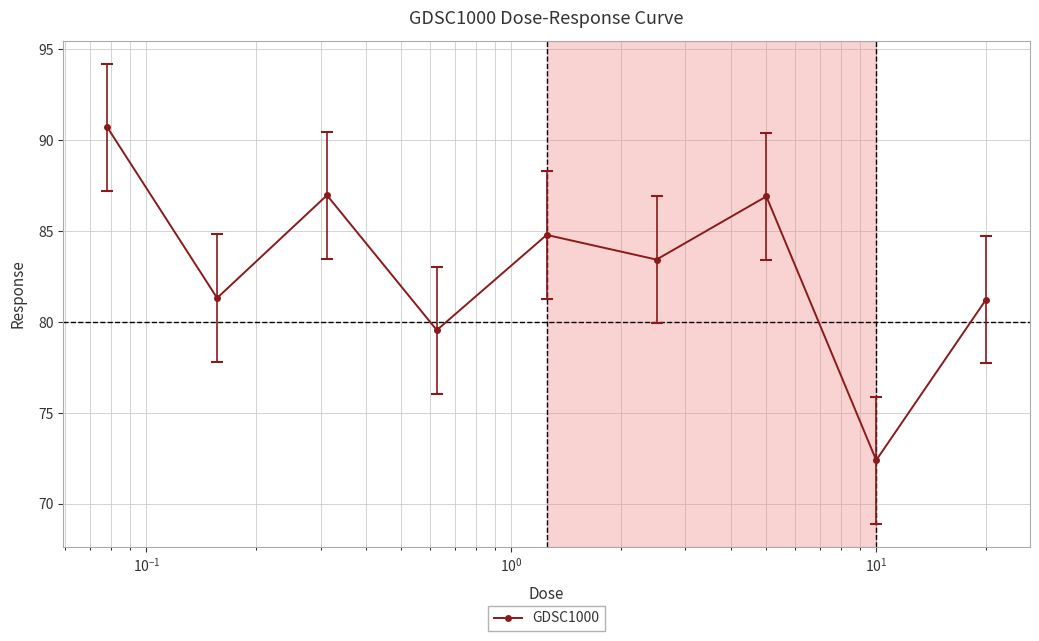

What is the greatest value displayed?

90.7